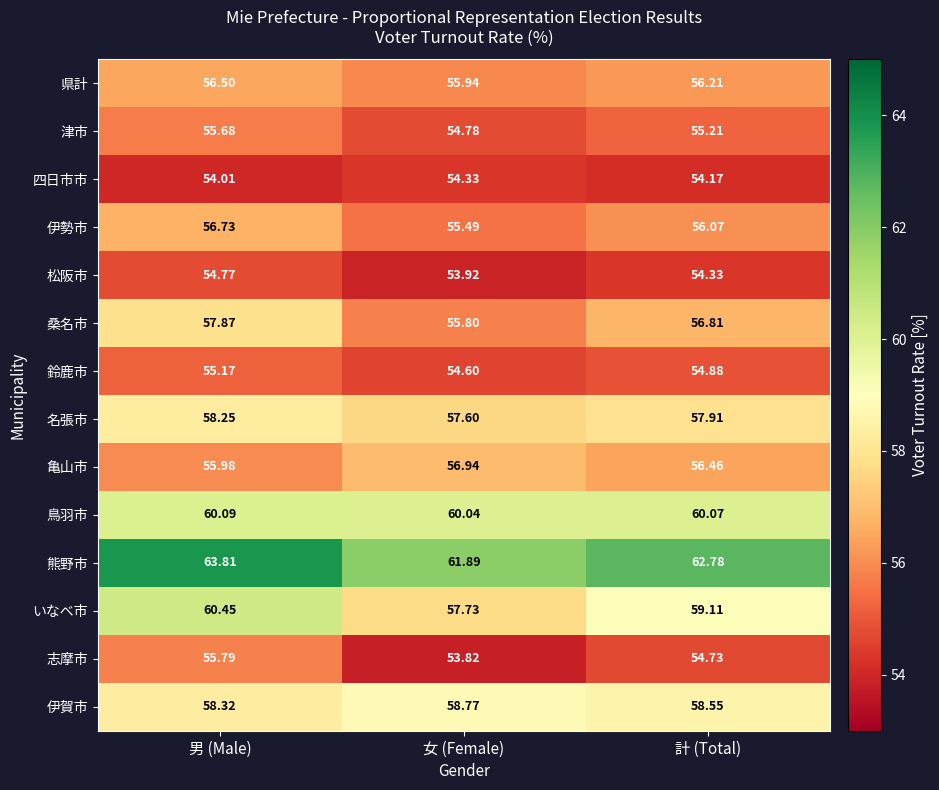

Which category has the lowest value in the 桑名市 series?

女 (Female)